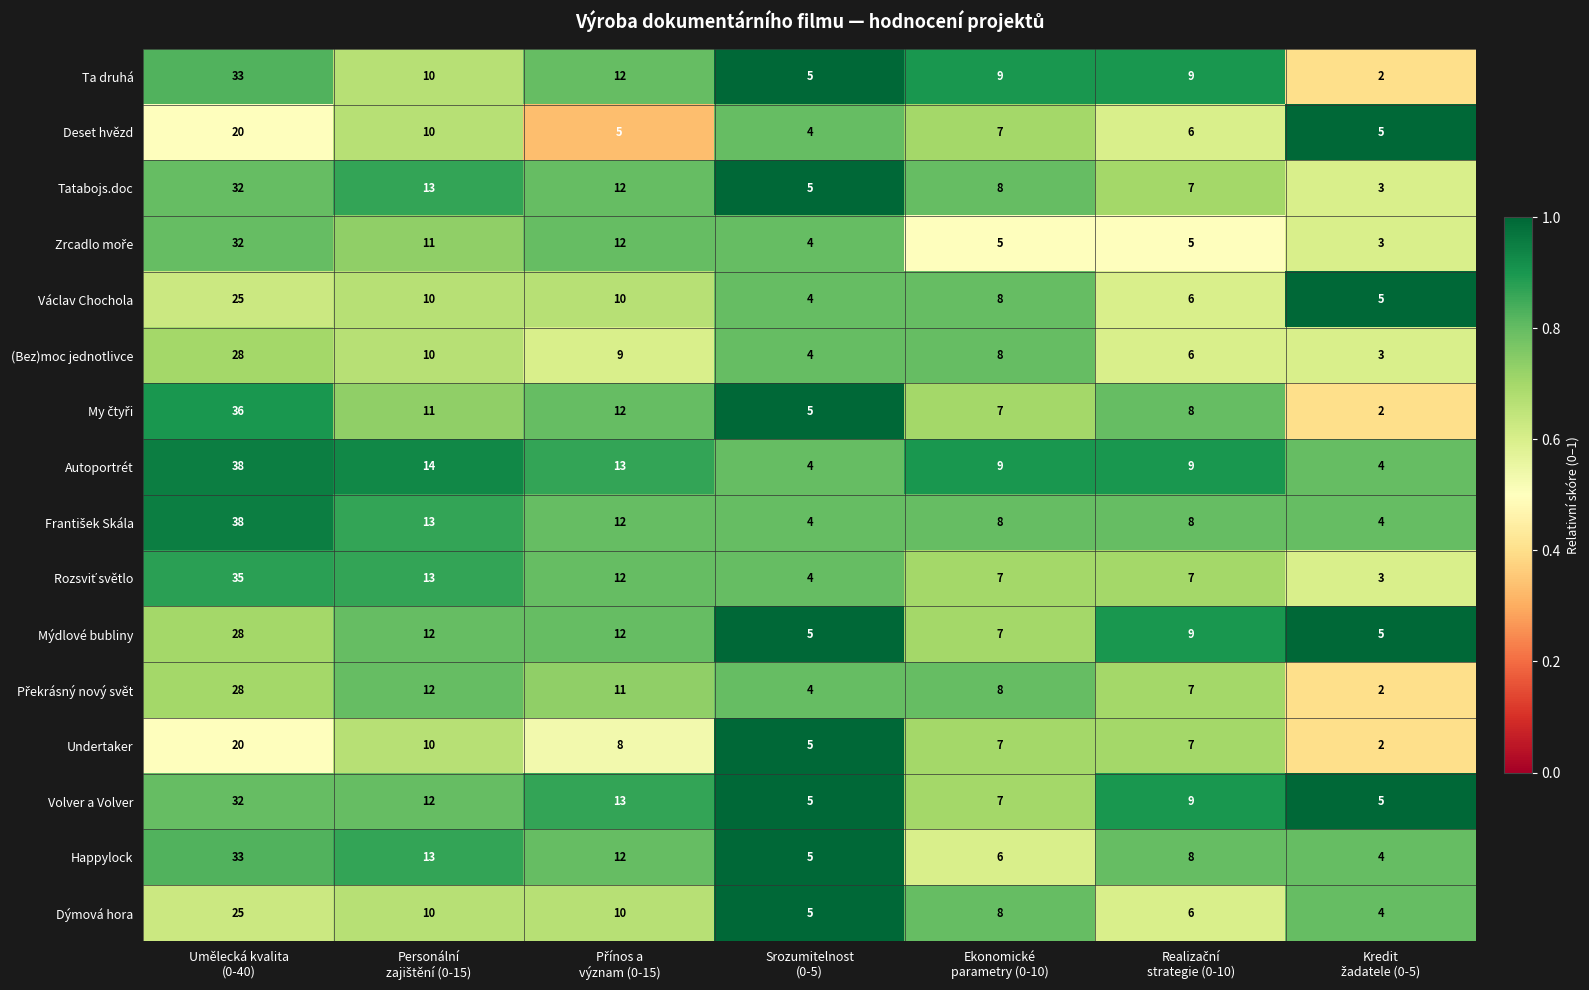

What is the highest value of the Happylock series?

33